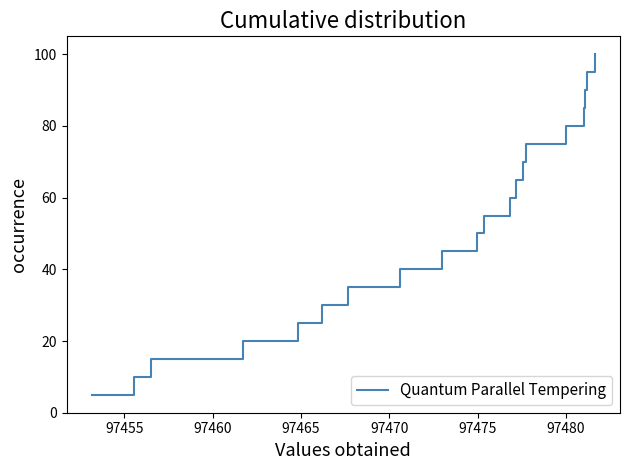

What is the difference between the maximum and second lowest values?

90.0